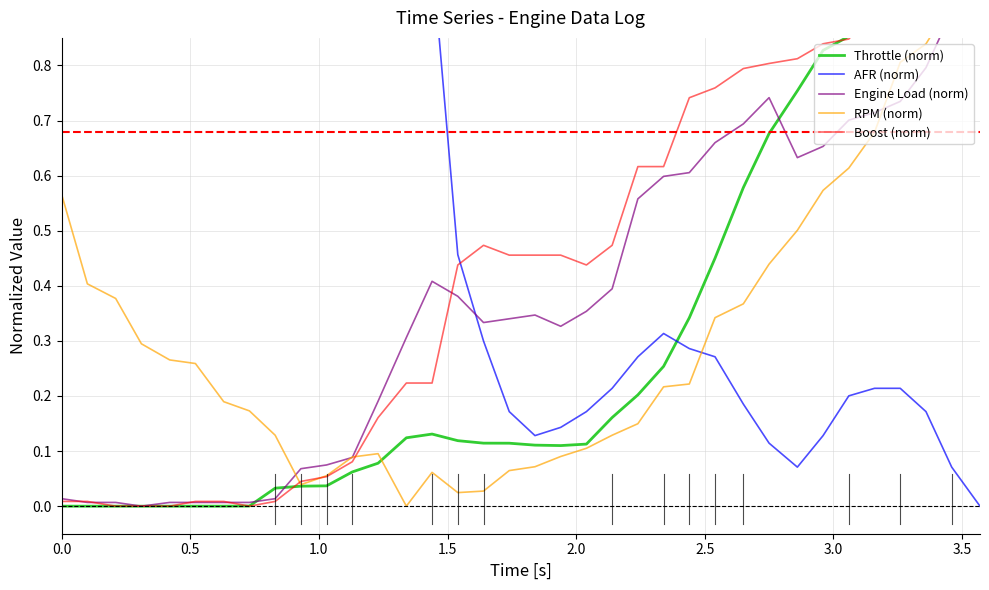

Is the value of RPM (norm) at 3.0 greater than the value of Throttle (norm) at 31?

No